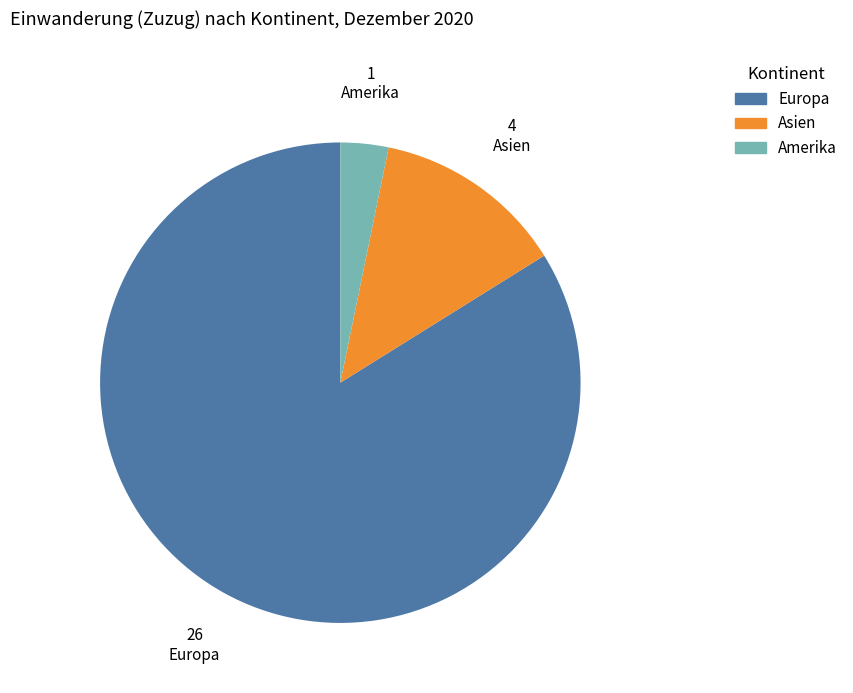

Which slice is the largest?

Europa